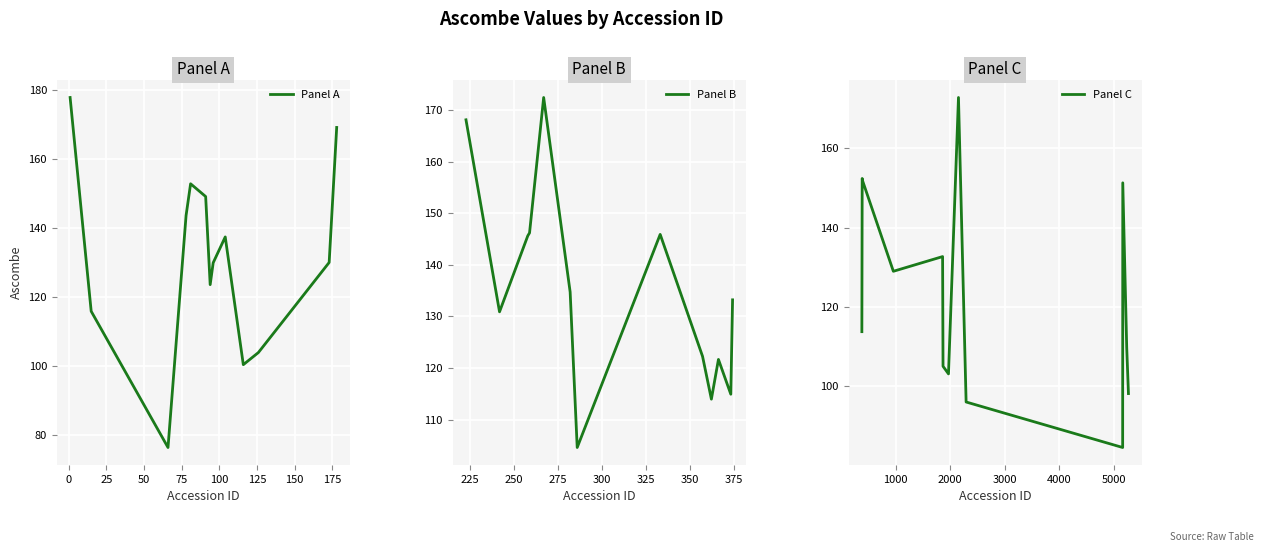

Reading left to right, list all the values displayed in this chart.

Panel A: 177.9	115.9	76.3	143.7	152.8	149.1	123.6	129.9	137.4	100.4	103.9	130.0	169.2
Panel B: 168.1	130.9	145.6	146.2	172.4	134.7	104.6	145.9	122.3	114.0	121.7	114.9	133.2
Panel C: 113.8	152.4	151.9	129.0	132.7	105.1	103.1	172.8	96.0	84.6	151.3	109.9	98.2